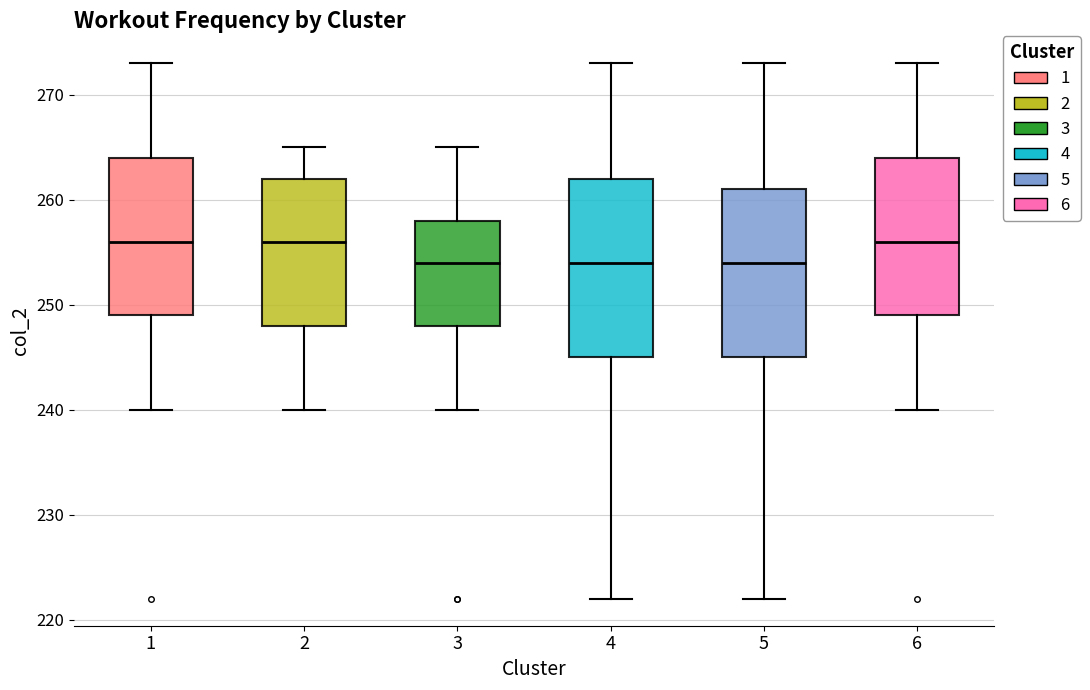

Reading left to right, read every box against the y-axis: the position of its median line, the range the box covers, and the ends of its whiskers. The values are not printed on the chart, so give them approximately, as read against the axis.

1: median 256, box 249 to 264, whiskers 240 to 273
2: median 256, box 248 to 262, whiskers 240 to 265
3: median 254, box 248 to 258, whiskers 240 to 265
4: median 254, box 245 to 262, whiskers 222 to 273
5: median 254, box 245 to 261, whiskers 222 to 273
6: median 256, box 249 to 264, whiskers 240 to 273